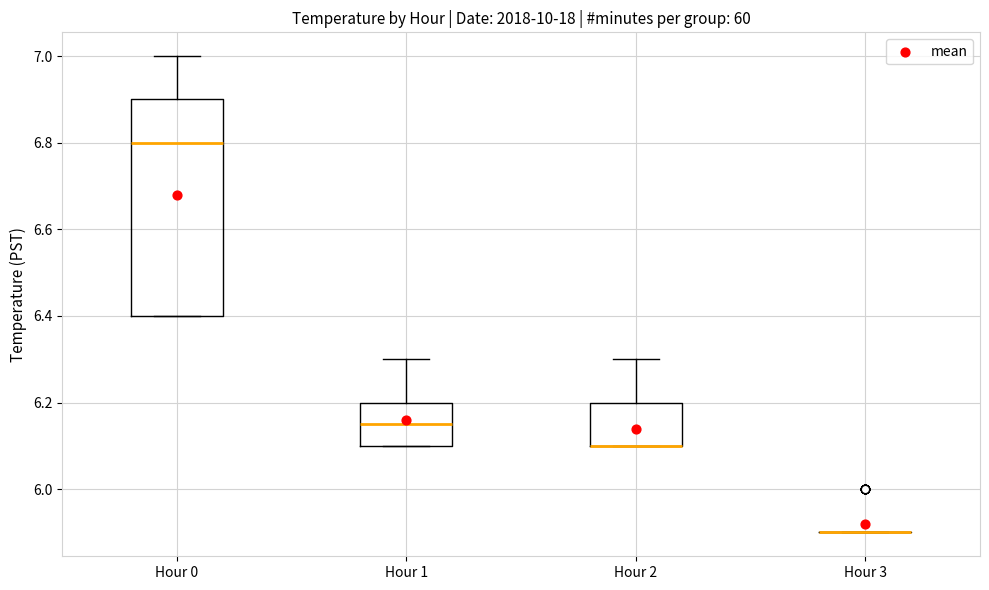

Reading left to right, read every box against the y-axis: the position of its median line, the range the box covers, and the ends of its whiskers. The values are not printed on the chart, so give them approximately, as read against the axis.

Hour 0: median 6.80, box 6.40 to 6.90, whiskers 6.40 to 7.00
Hour 1: median 6.16, box 6.10 to 6.20, whiskers 6.10 to 6.30
Hour 2: median 6.10 (drawn on the box's lower edge), box 6.10 to 6.20, whiskers 6.10 to 6.30
Hour 3: box collapsed to a line at 5.90, whiskers 5.90 to 5.90